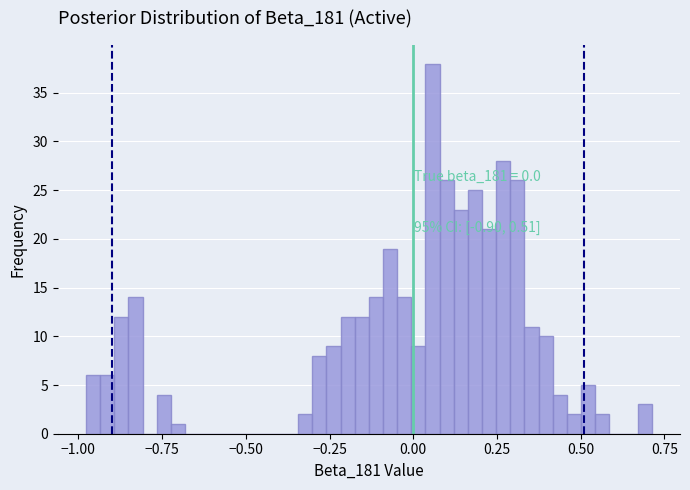

Around what value on the x-axis is the tallest bar? Give the approximate position of its centre, as read against the axis.

0.05